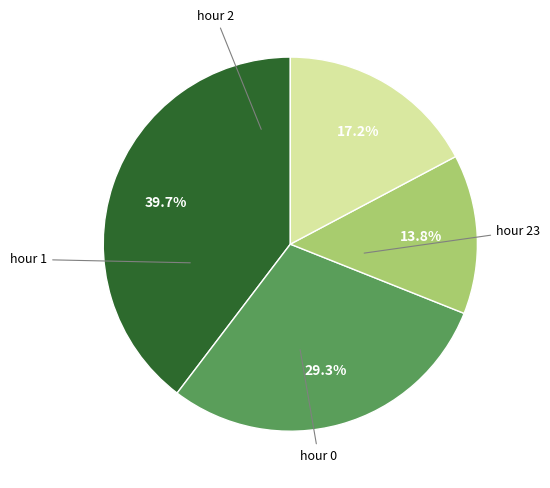

Does any single category account for the majority?

No